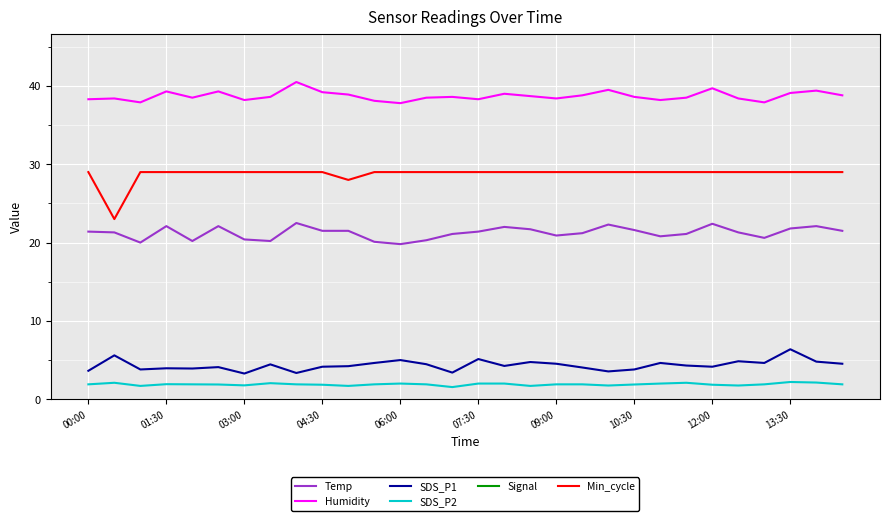

In Signal, how many points are higher than both neighbors (excluding endpoints)?

3